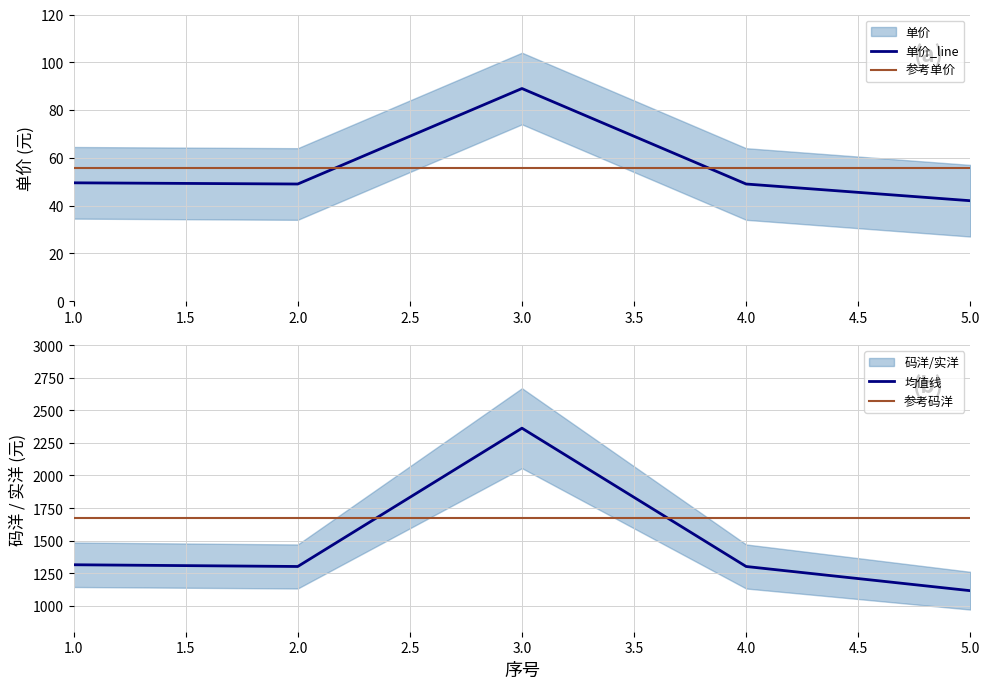

List the series in order of their overall mean, highest first.

码洋, 单价